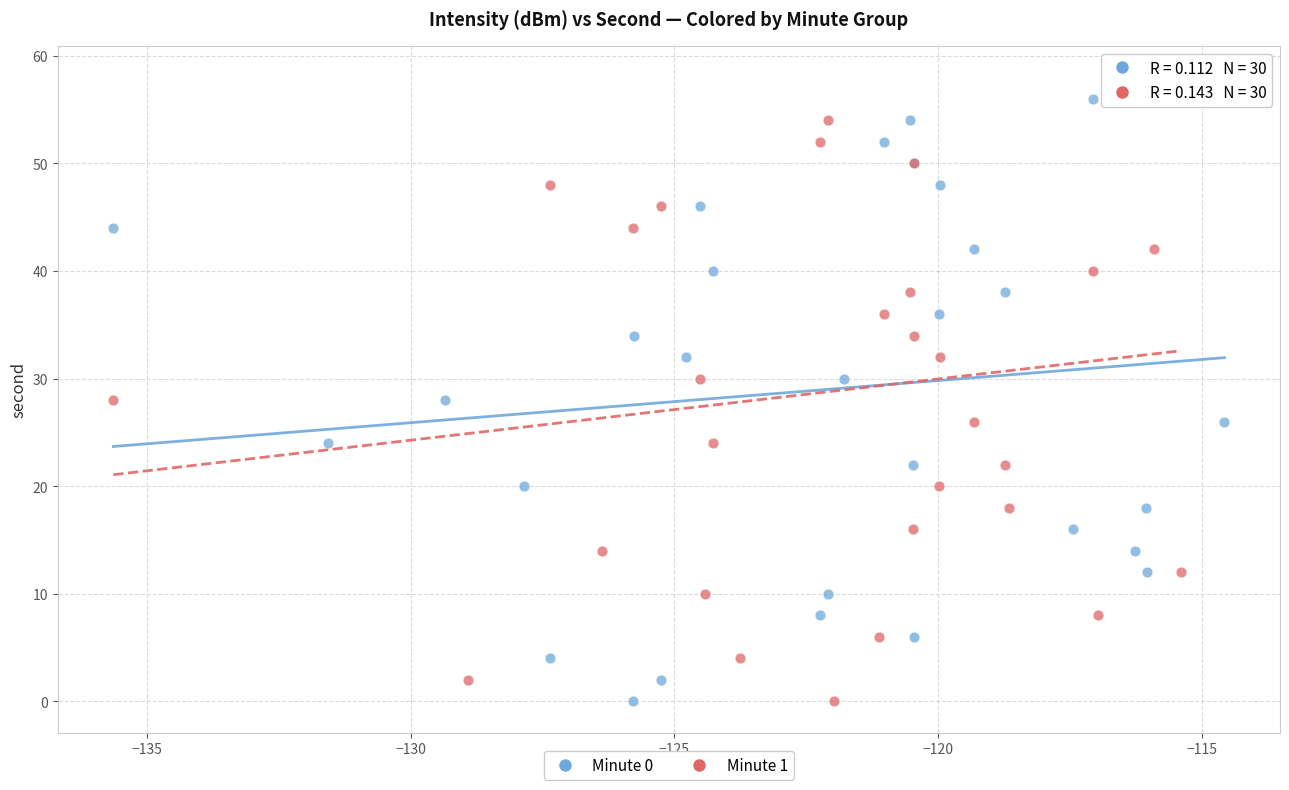

What are all the series names shown in the legend?

Minute 0, Minute 1